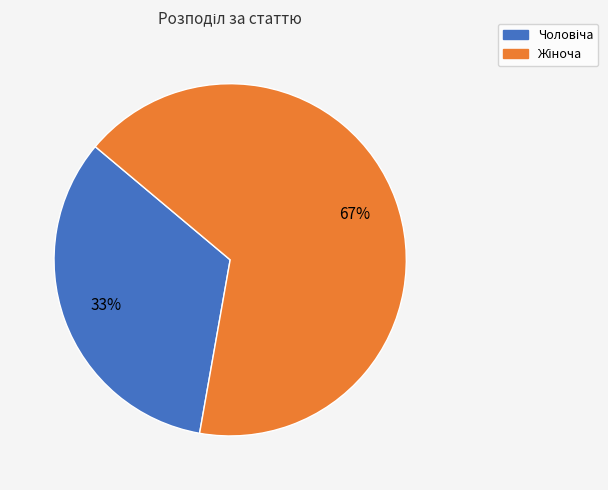

Is there a majority slice in this chart?

Yes